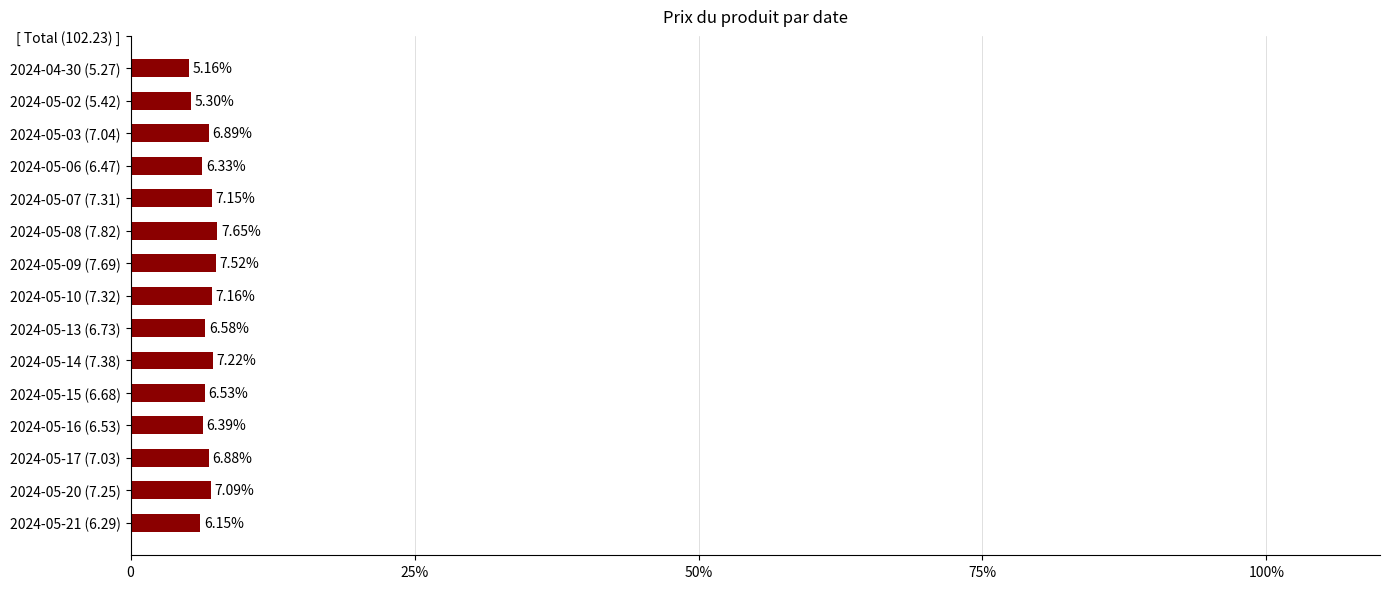

Which label corresponds to the largest value in the chart?

2024-05-08 (7.82)